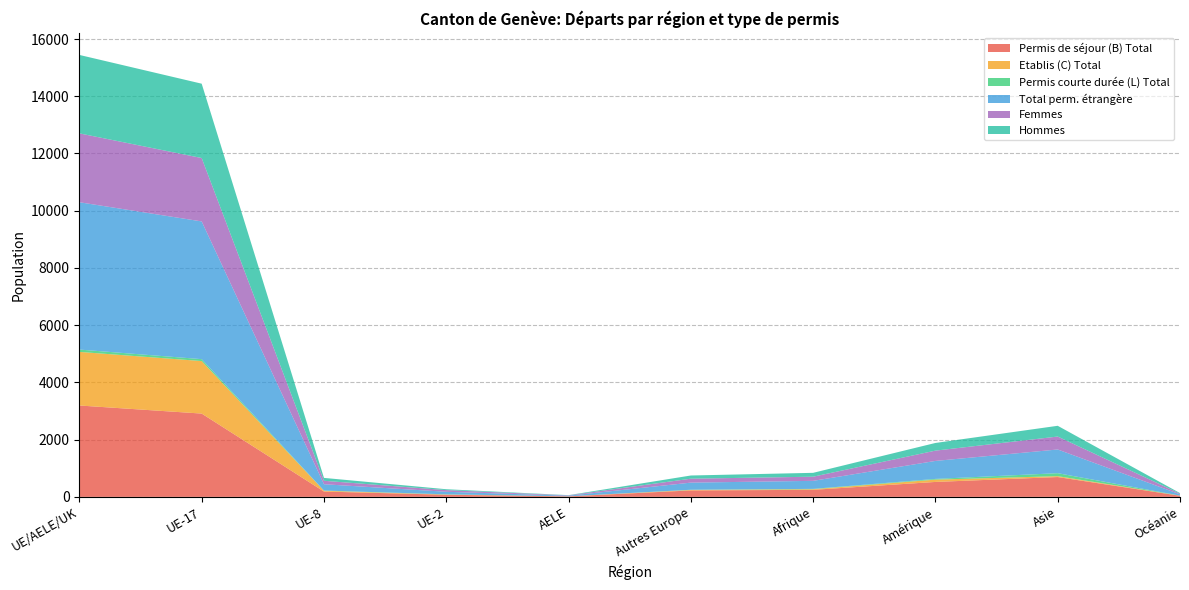

Reading left to right, list all the values displayed in this chart.

Permis de séjour (B) Total: 3193	2911	186	74	17	225	246	522	693	38
Etablis (C) Total: 1873	1835	29	6	3	18	22	80	31	4
Permis courte durée (L) Total: 82	67	6	9	0	6	12	26	104	2
Total perm. étrangère: 5148	4813	221	89	20	249	280	628	828	44
Femmes: 2407	2215	120	58	13	137	145	360	452	24
Hommes: 2741	2598	101	31	7	112	135	268	376	20